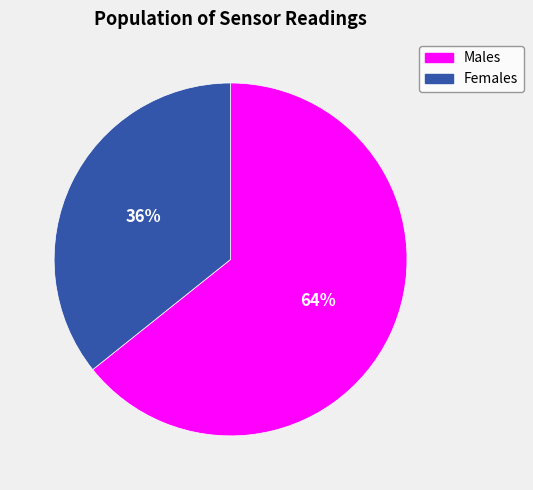

What is the ratio of the value at Females to the value at Males?

0.6